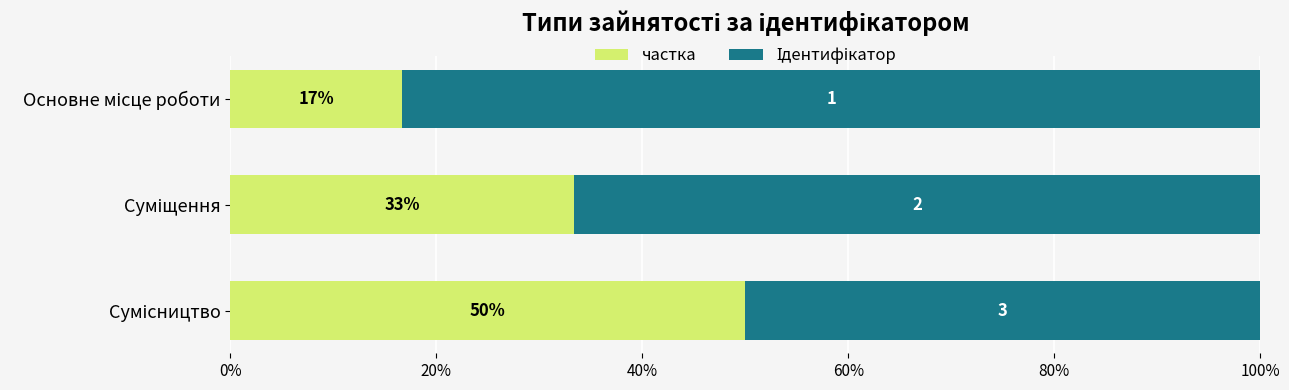

Are the bars horizontal?

Yes